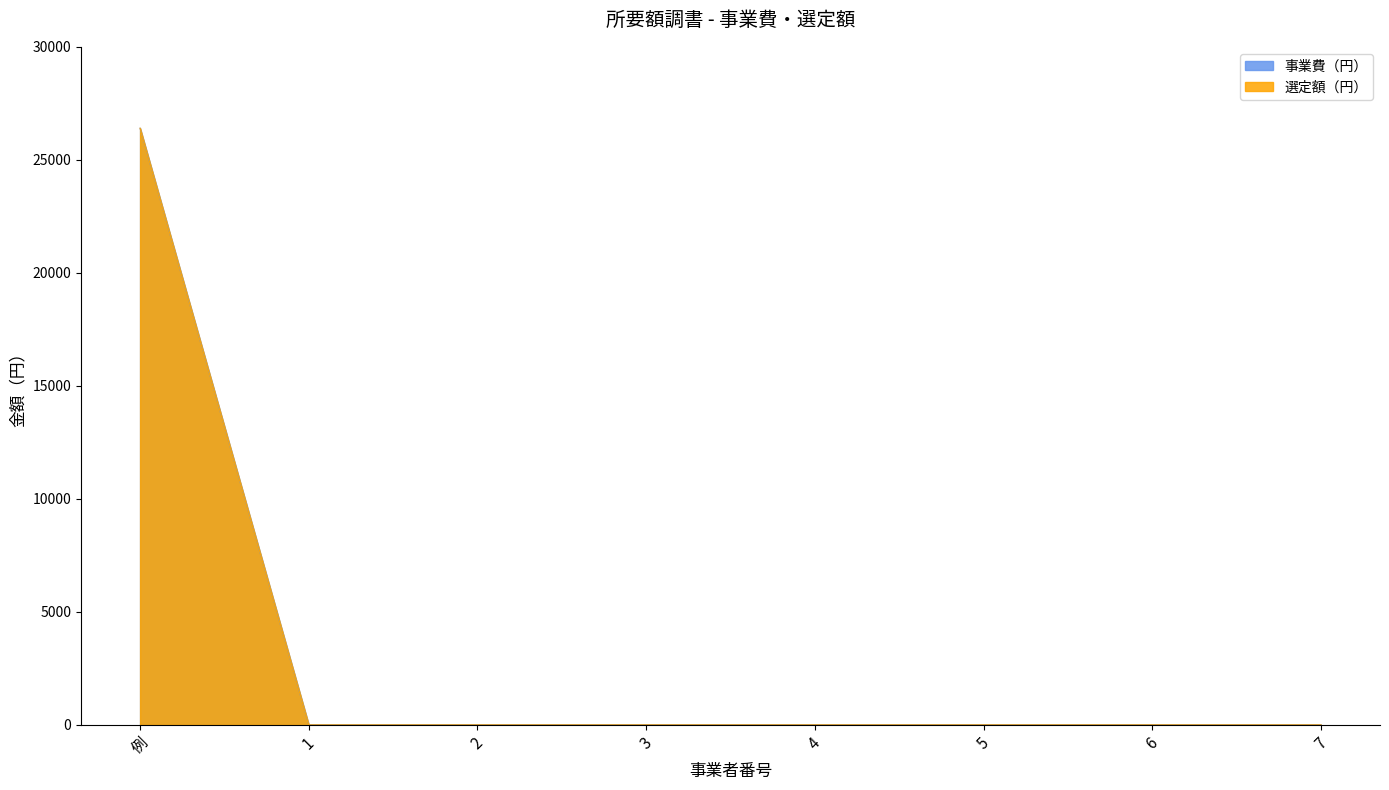

Rank the series by their maximum value, from lowest to highest.

事業費（円）, 選定額（円）